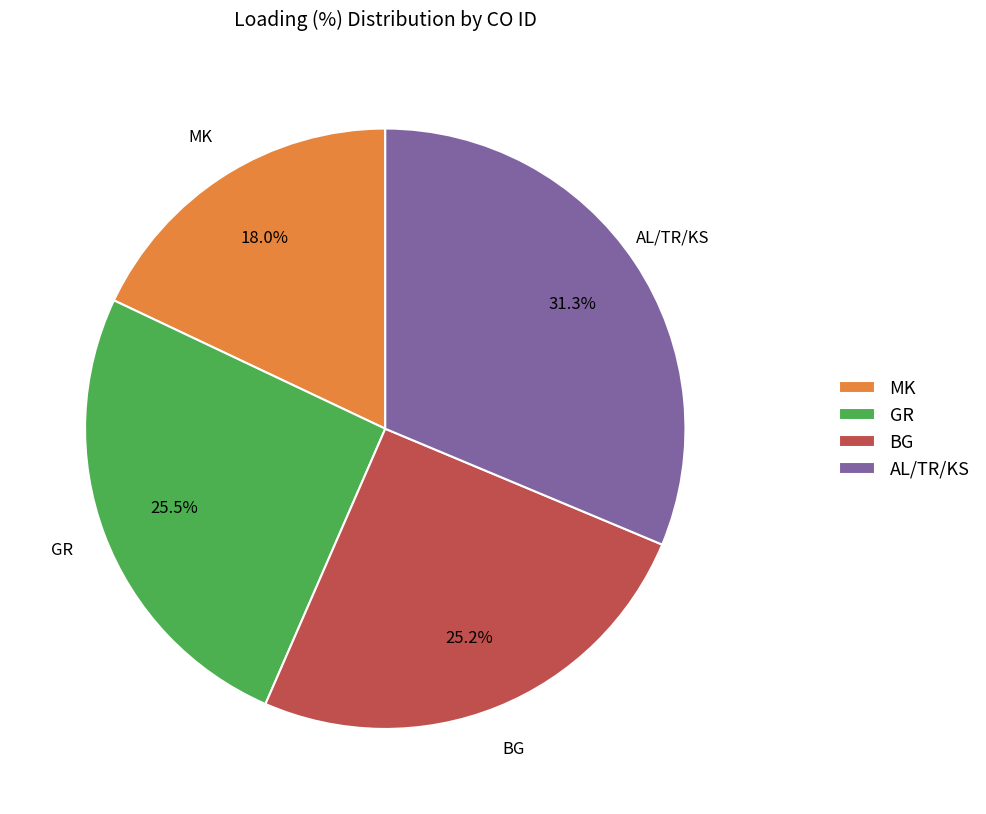

Is there any slice that represents more than half of the pie?

No